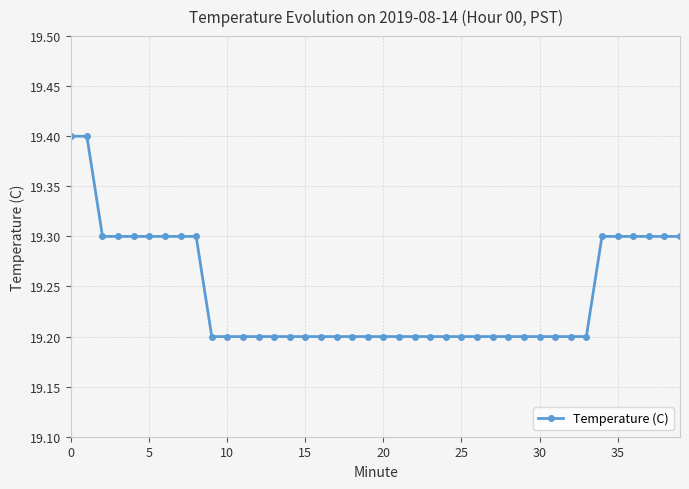

Reading right to left, transcribe all the data shown in this chart.

19.3	19.3	19.3	19.3	19.3	19.3	19.2	19.2	19.2	19.2	19.2	19.2	19.2	19.2	19.2	19.2	19.2	19.2	19.2	19.2	19.2	19.2	19.2	19.2	19.2	19.2	19.2	19.2	19.2	19.2	19.2	19.3	19.3	19.3	19.3	19.3	19.3	19.3	19.4	19.4